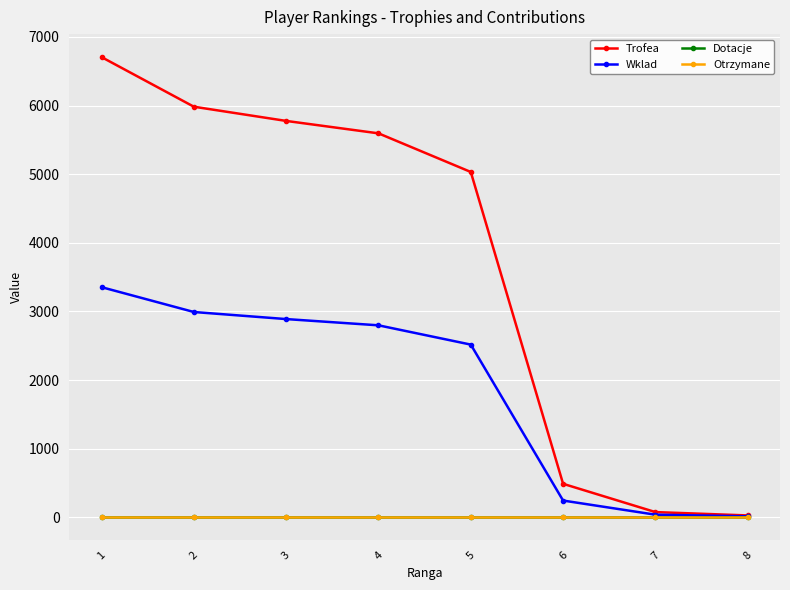

Reading right to left, extract all data points from this chart.

Trofea: 8=26	7=75	6=487	5=5032	4=5595	3=5776	2=5983	1=6706
Wklad: 8=13	7=37	6=243	5=2516	4=2797	3=2888	2=2991	1=3353
Dotacje: 8=0	7=0	6=0	5=0	4=0	3=0	2=0	1=0
Otrzymane: 8=0	7=0	6=0	5=0	4=0	3=0	2=0	1=0